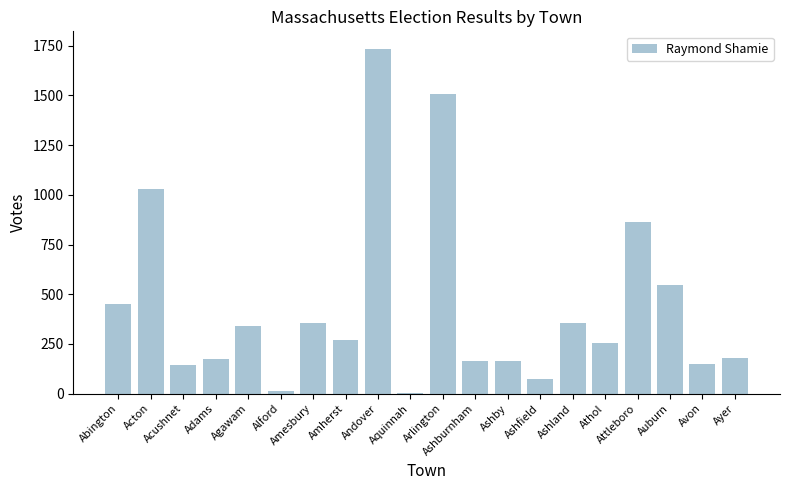

What is the sum of all values?

8766